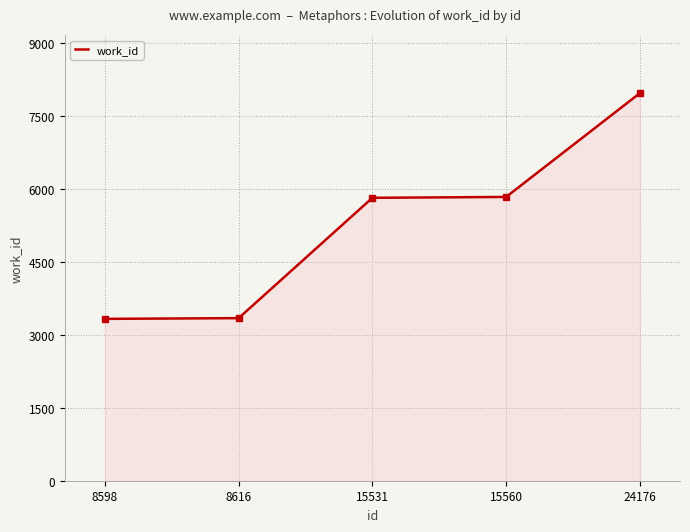

How many lines are shown in the chart?

1